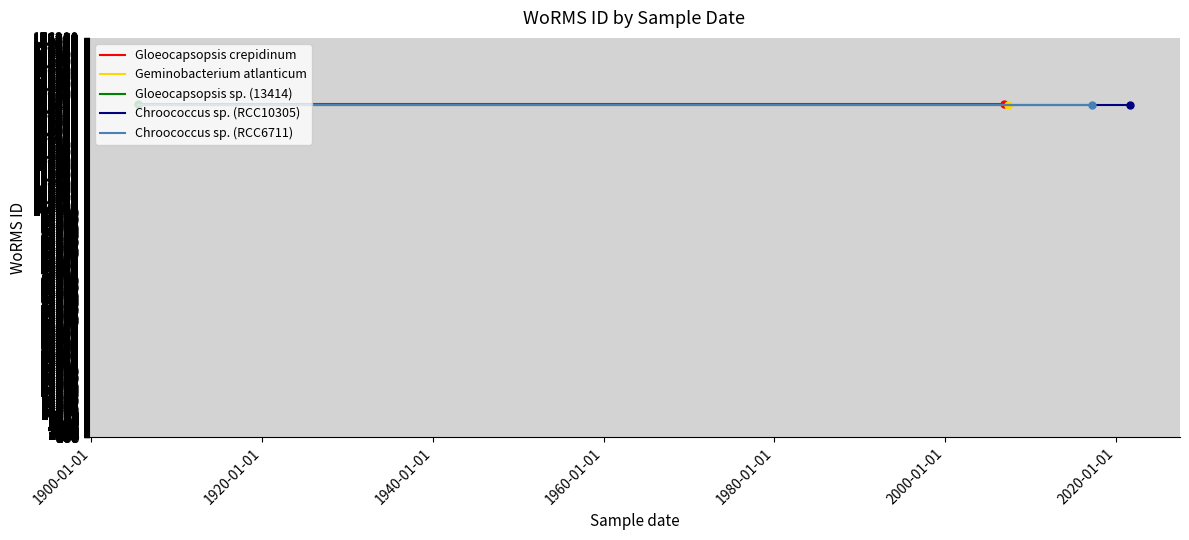

What is the total value across all series at 1900-01-01?

733587